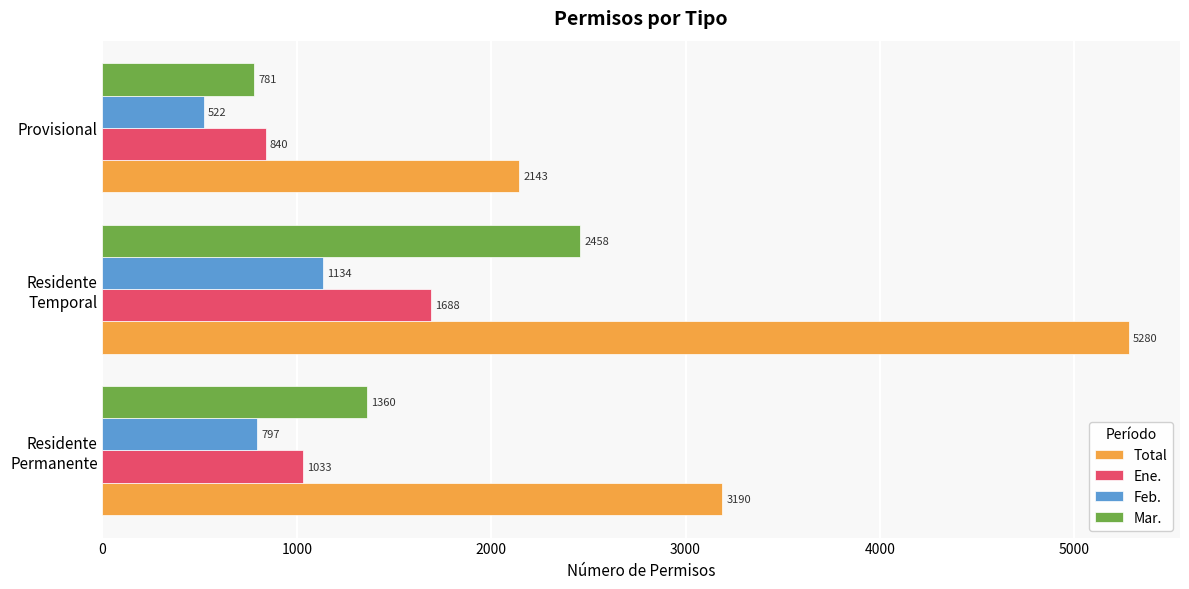

True or false: Ene. has a value of 1161 at Provisional.

False